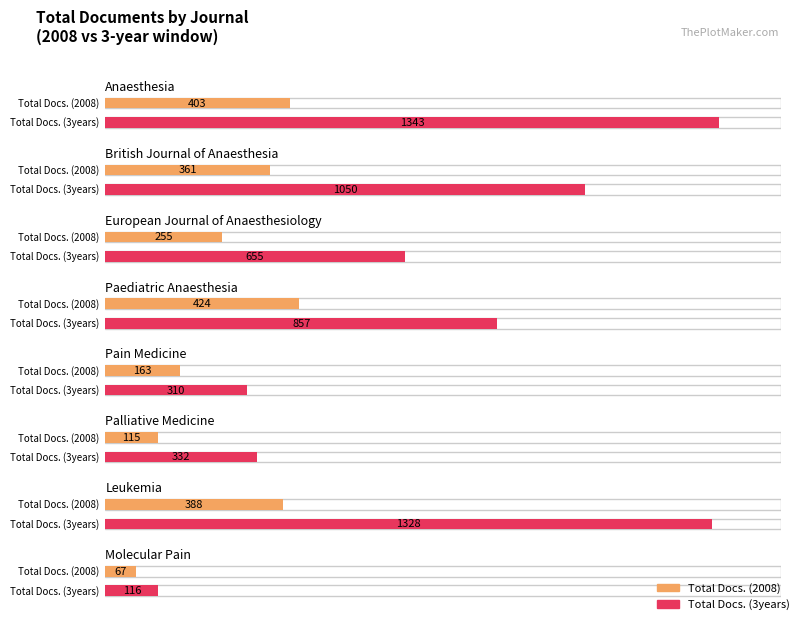

The value of Total Docs. (2008) at Palliative Medicine is 115. True or false?

True